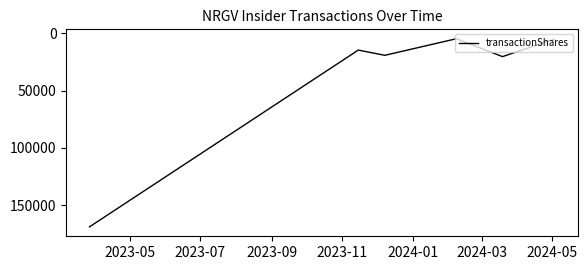

What is the maximum value shown in the chart?

168750